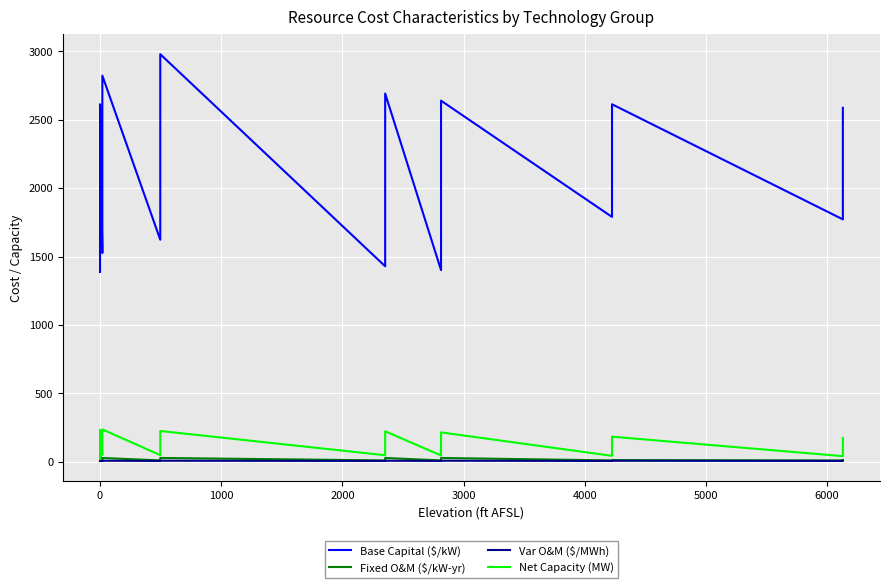

True or false: Base Capital ($/kW) and Fixed O&M ($/kW-yr) intersect in this chart.

False